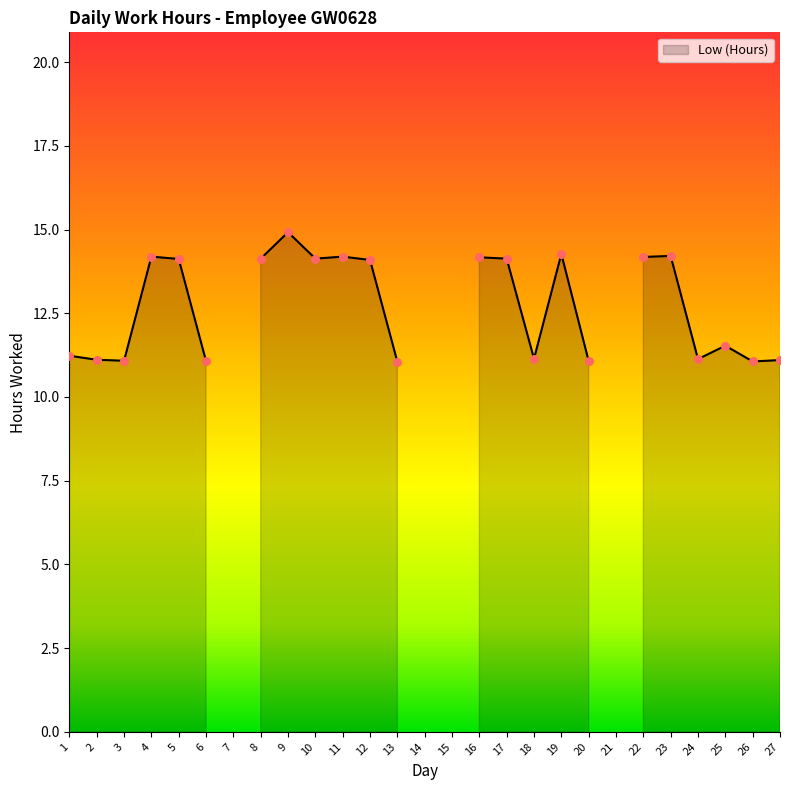

What is the change in value from 9 to 14?

-14.9